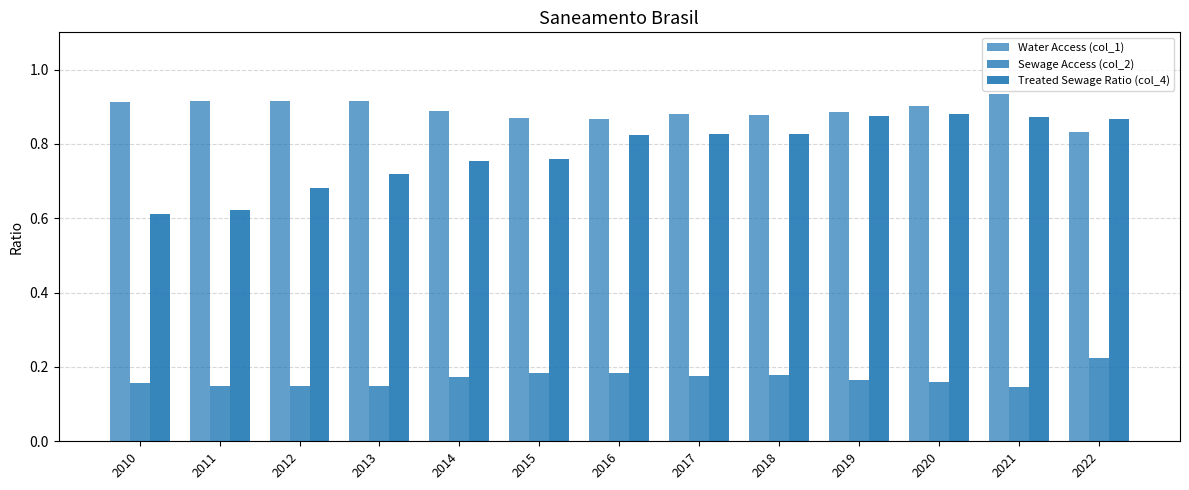

At which category is the sum across all series the highest?

2021